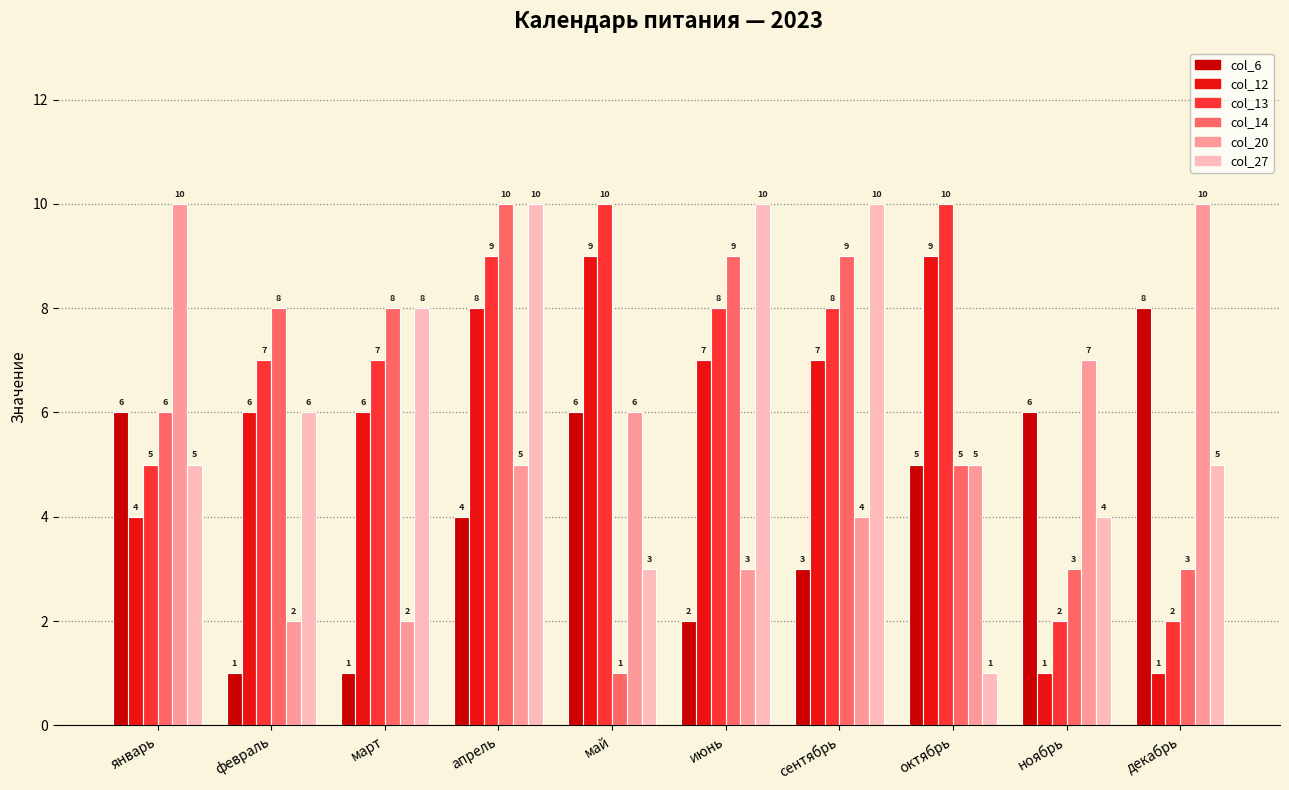

At июнь, list the series in order from largest to smallest.

col_27, col_14, col_13, col_12, col_20, col_6